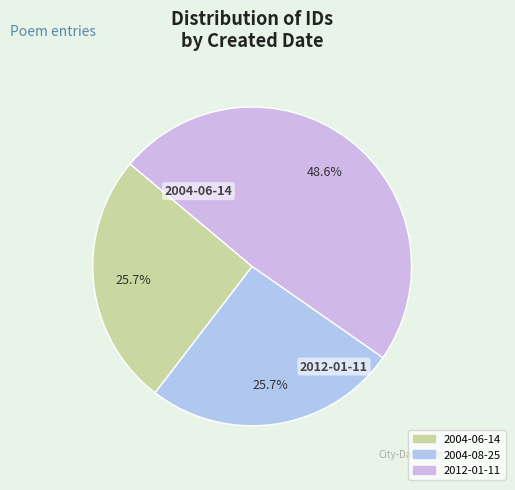

How many slices are in this pie chart?

3